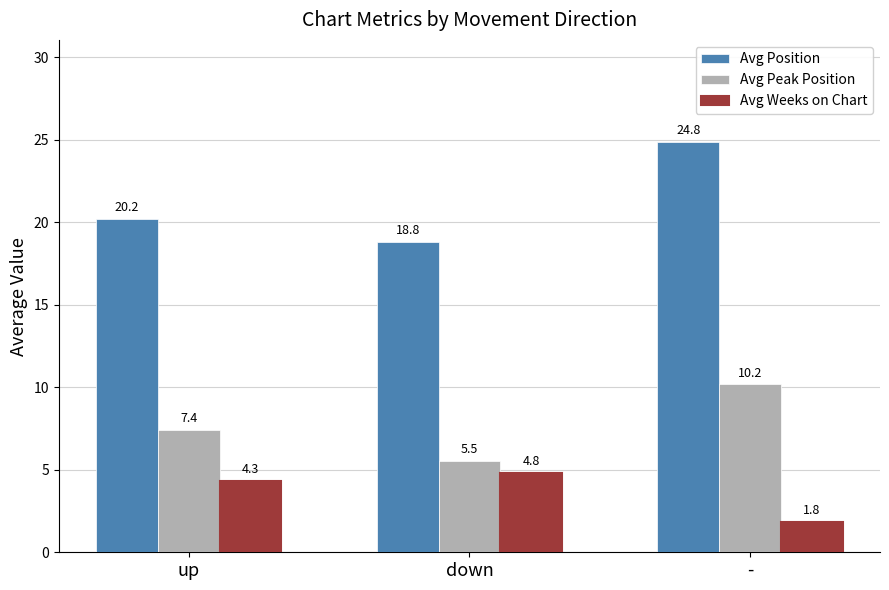

Is it true that Avg Position equals 20.2 at up?

True